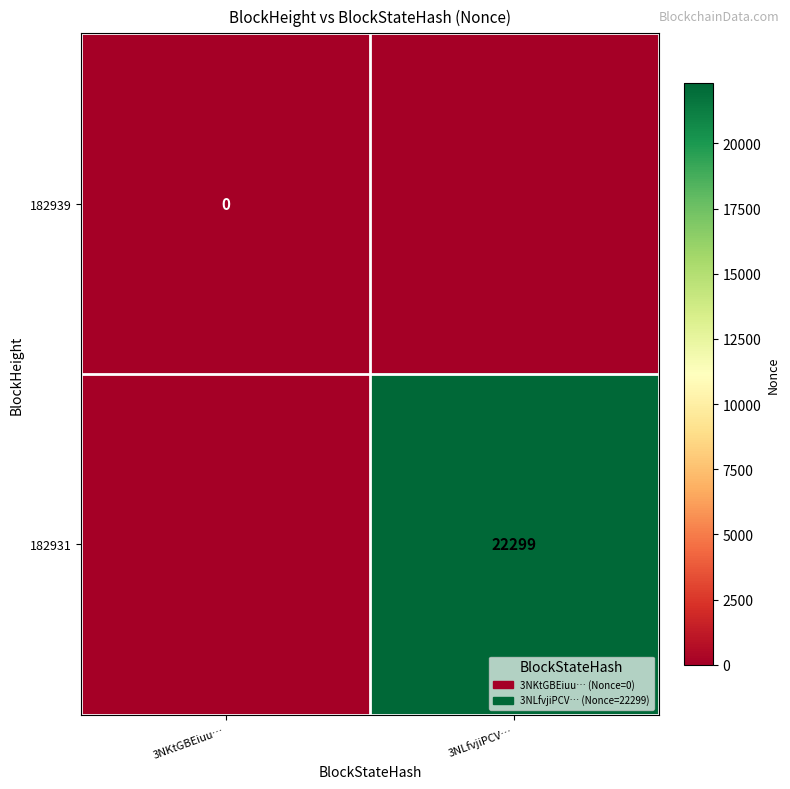

The 182931 series shows 10179 at 3NLfvjiPCV…. True or false?

False